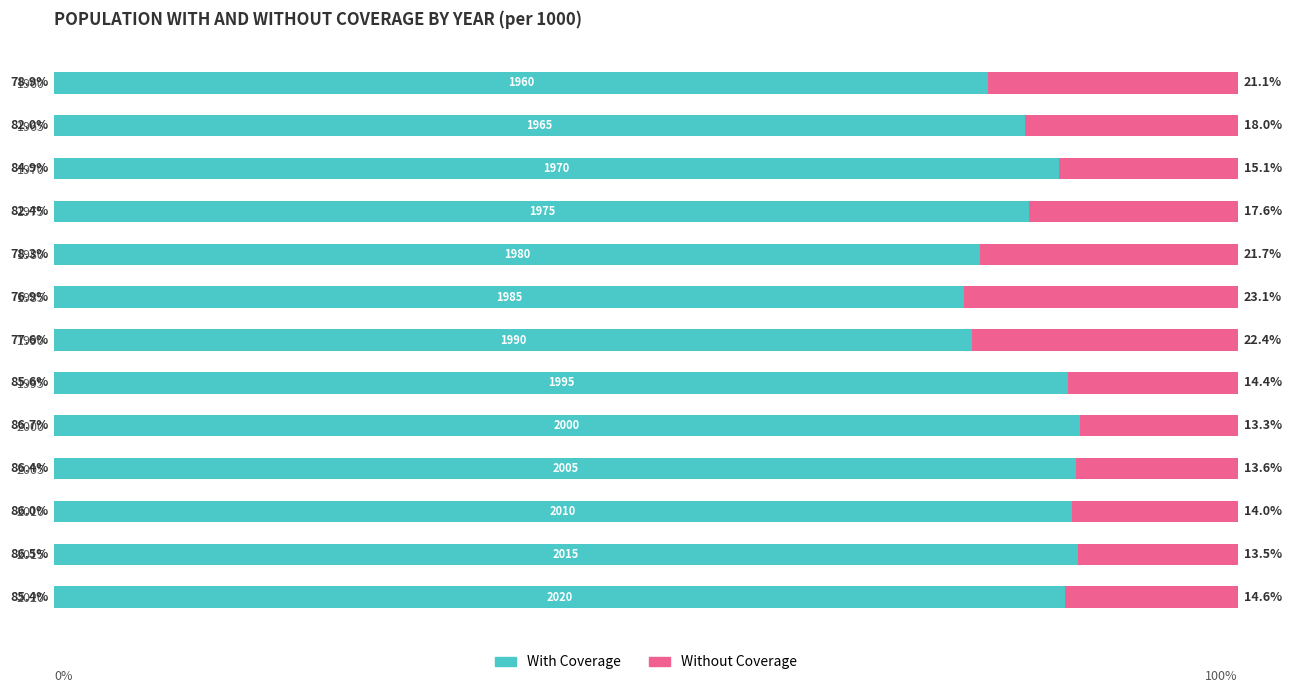

What is the sum of the With Coverage values at 1975 and 1985?

159.3